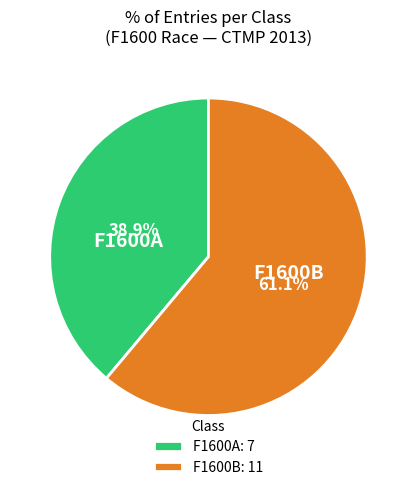

What is the ratio of the value at F1600B to the value at F1600A?

1.6